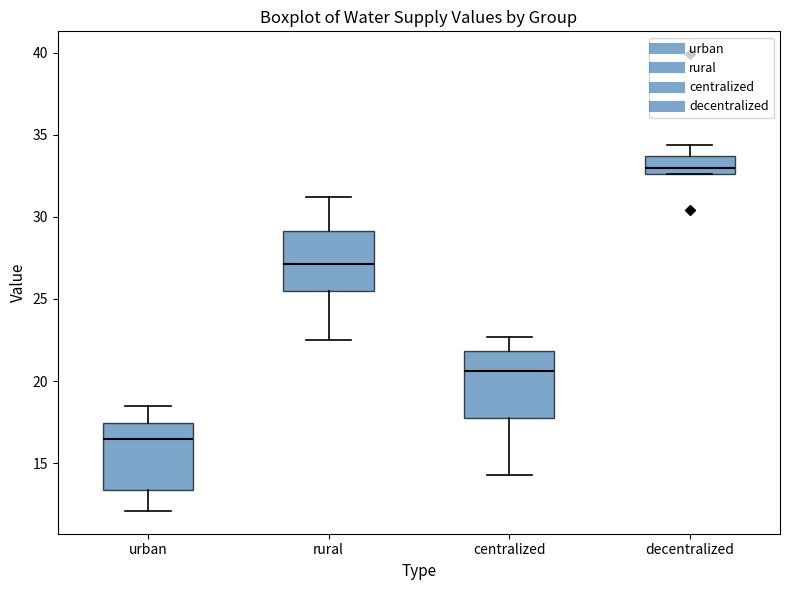

Which box's median line is the highest?

decentralized